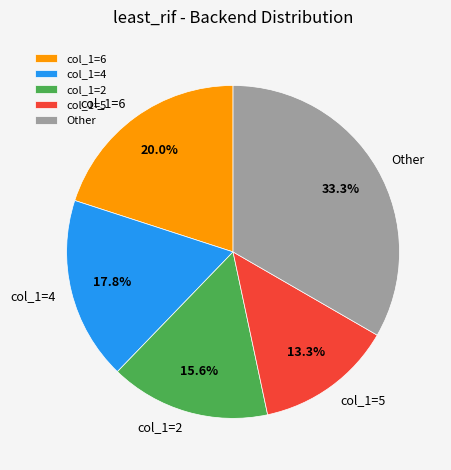

Is the sum of col_1=5 and Other greater than half?

No